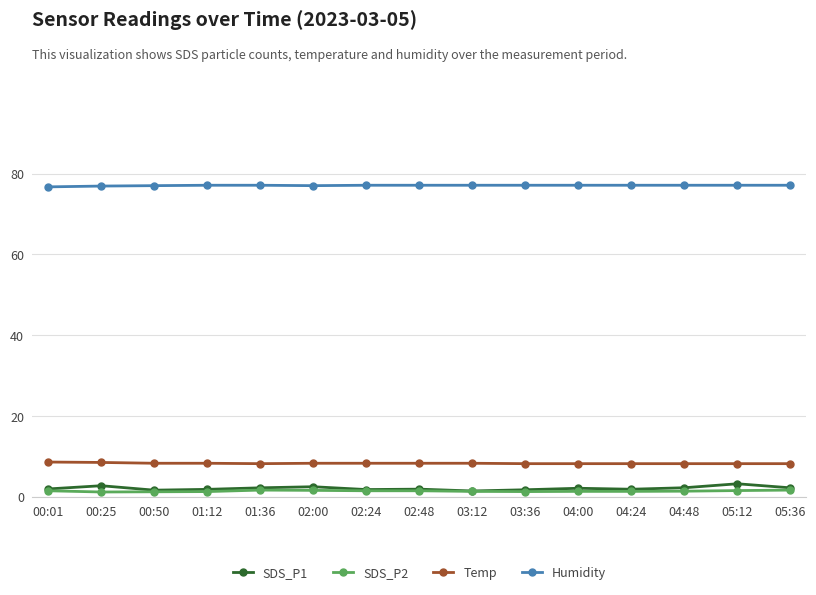

How many lines are shown in the chart?

4